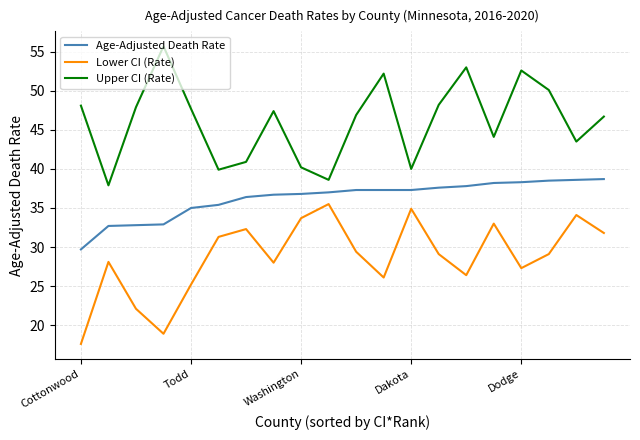

What is the difference between the maximum and minimum values in the Lower CI (Rate) series?

17.9